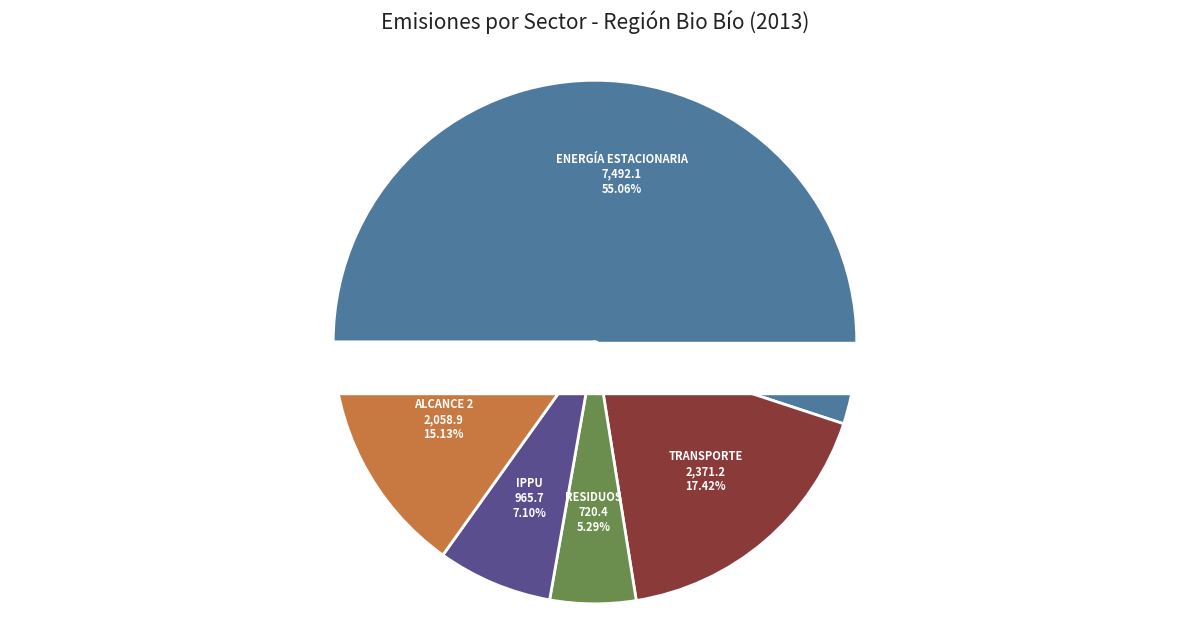

The Residuos slice represents 19% of the pie. True or false?

False